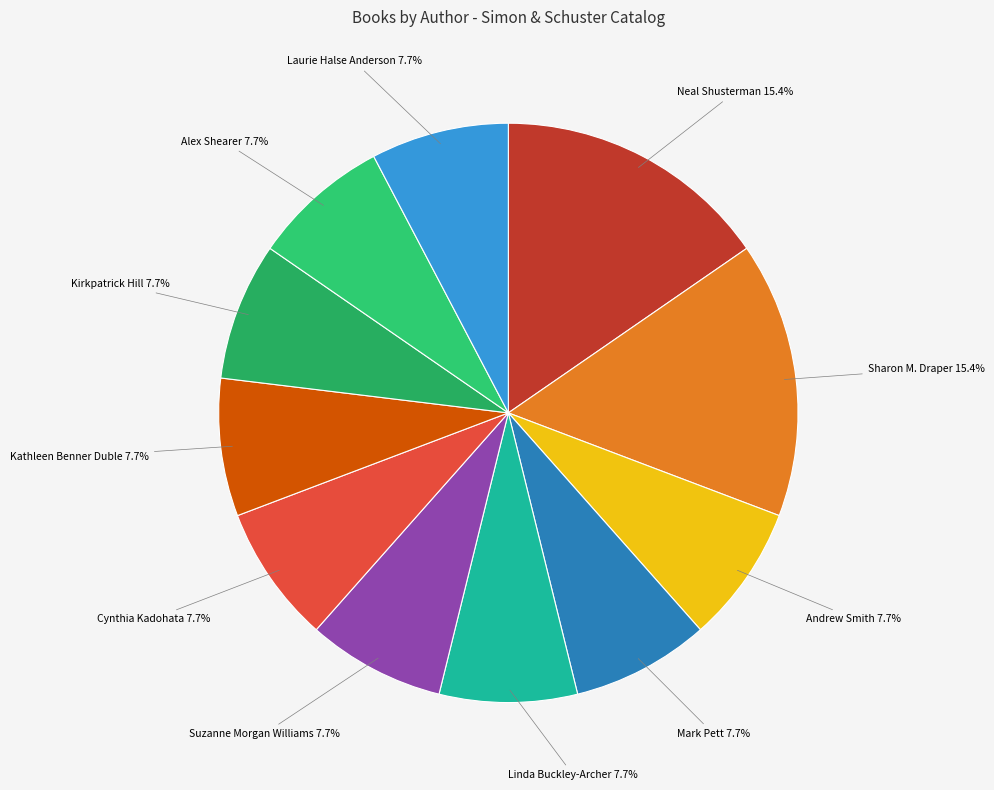

Rank the categories by value from highest to lowest.

Neal Shusterman, Sharon M. Draper, Andrew Smith, Mark Pett, Linda Buckley-Archer, Suzanne Morgan Williams, Cynthia Kadohata, Kathleen Benner Duble, Kirkpatrick Hill, Alex Shearer, Laurie Halse Anderson